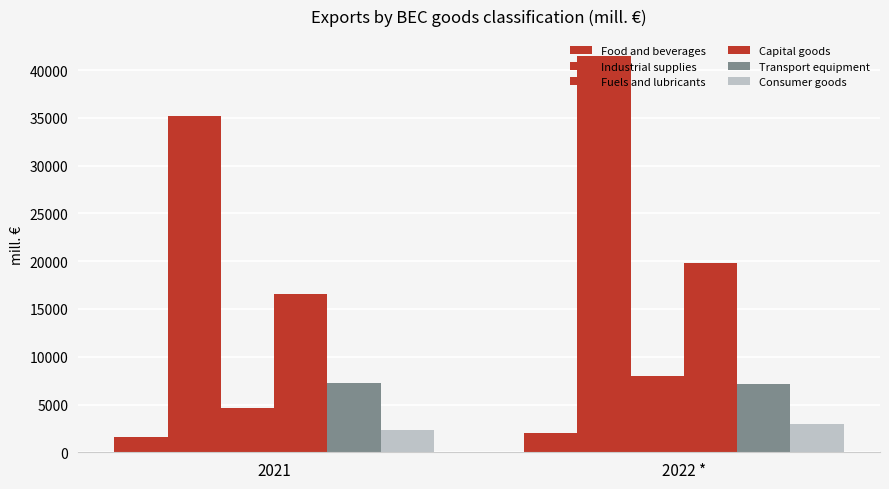

How many values in the Capital goods series are below 19858?

1